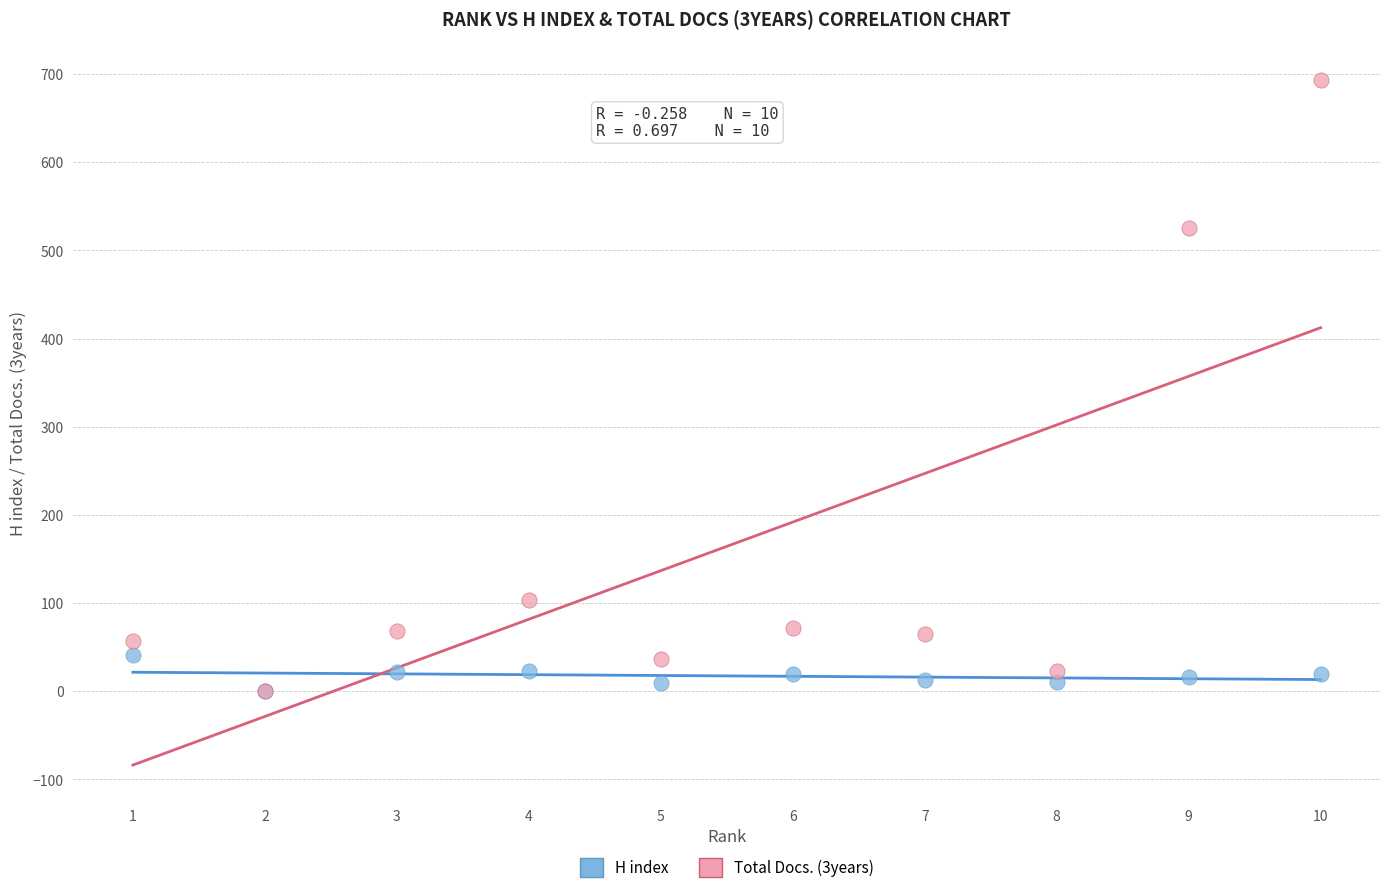

Across all series, what Y value is closest to 346?

525